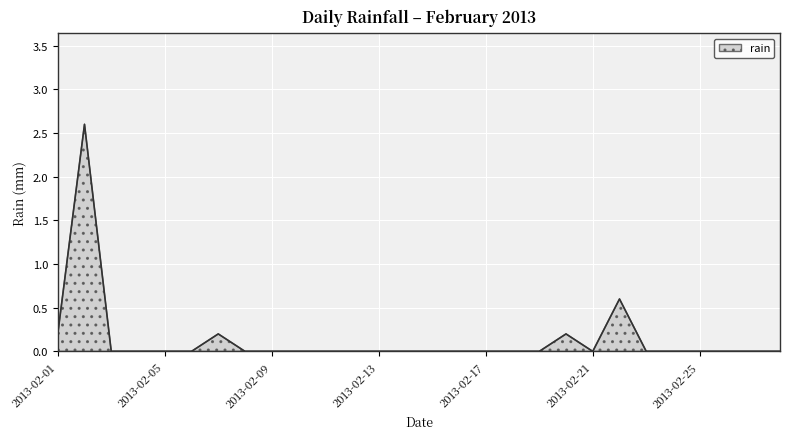

What is the difference between the maximum and minimum values?

2.6